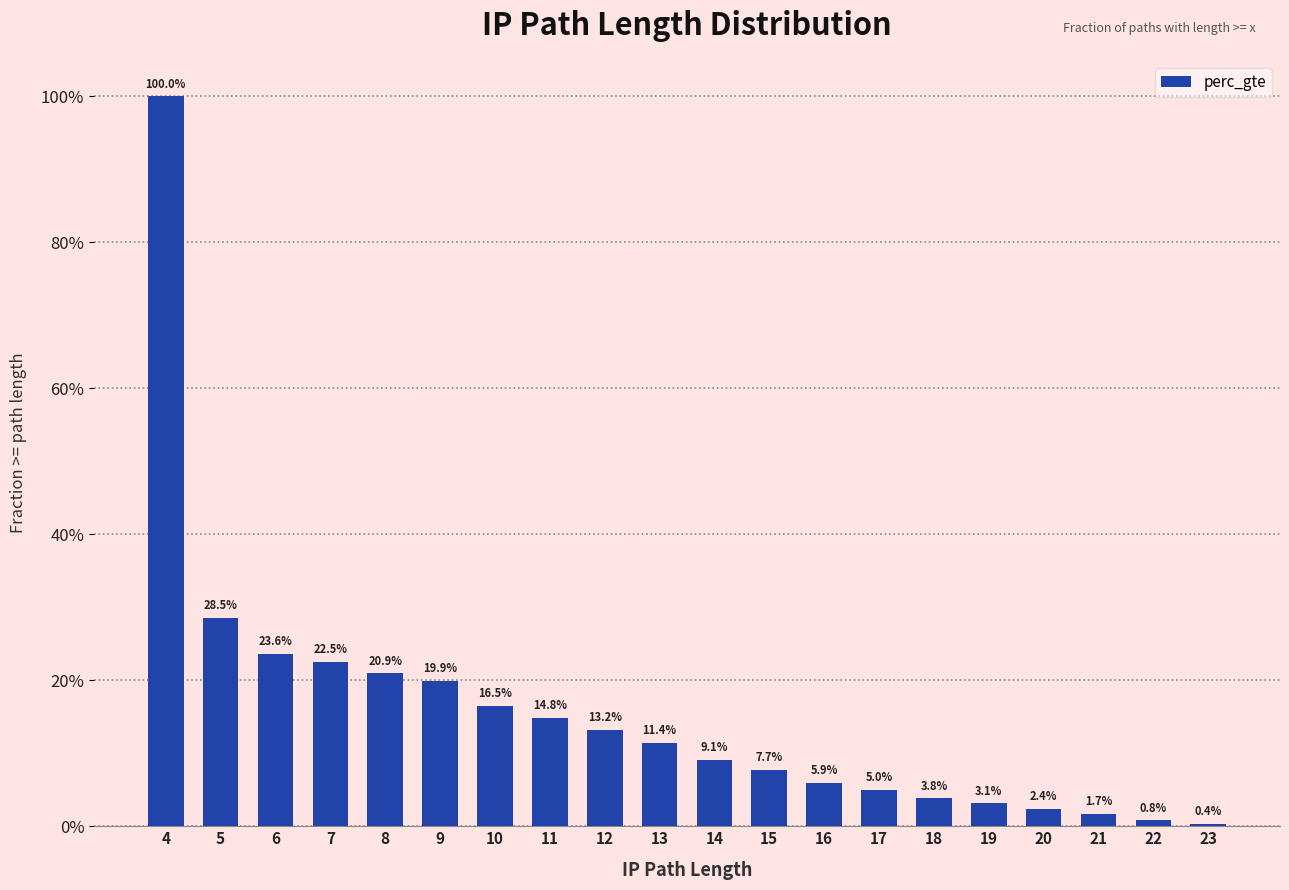

What is the difference between the maximum and minimum values?

1.0